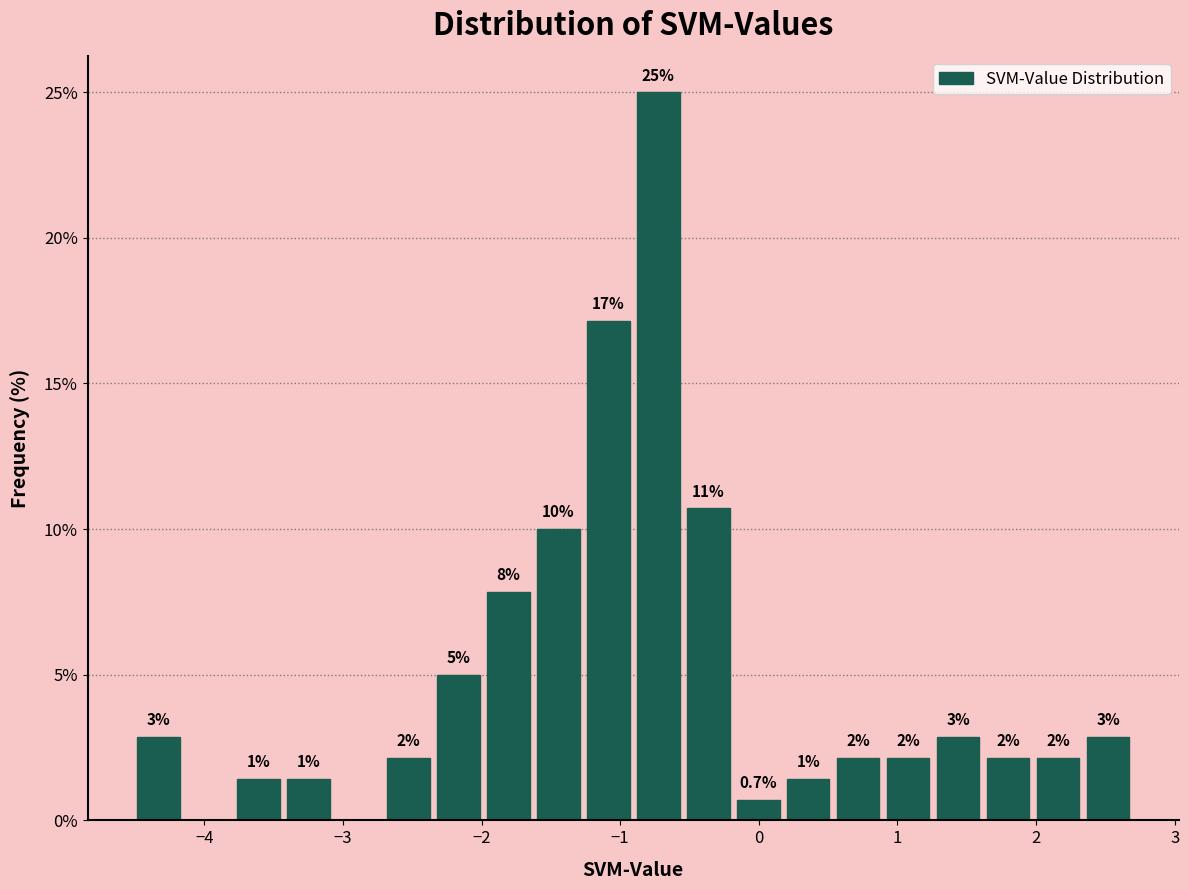

Read against the x-axis, roughly where is the centre of the tallest bar?

-0.7